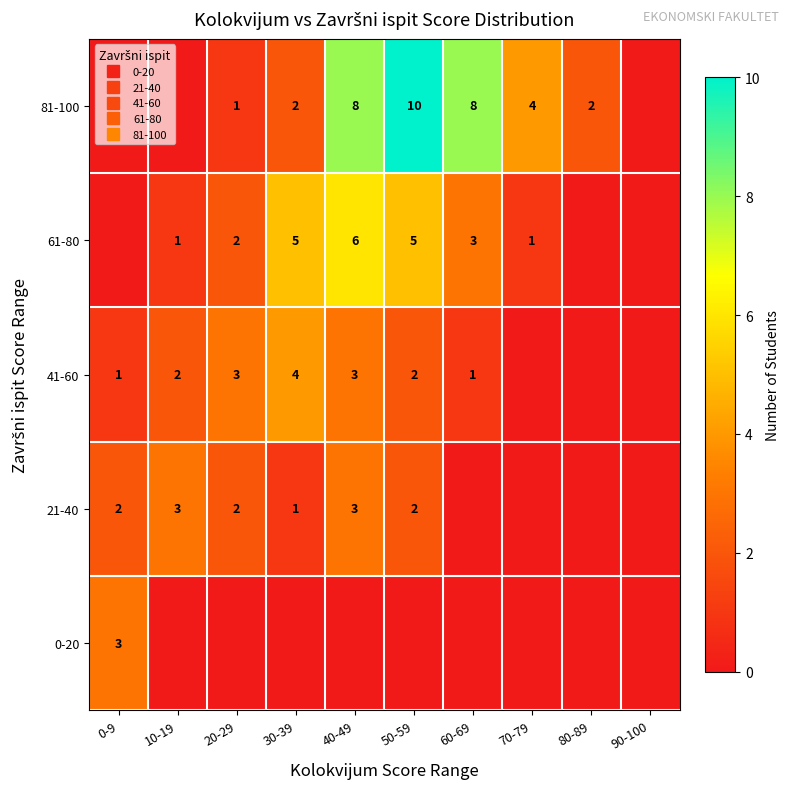

How many values in the 81-100 series are below 2?

4